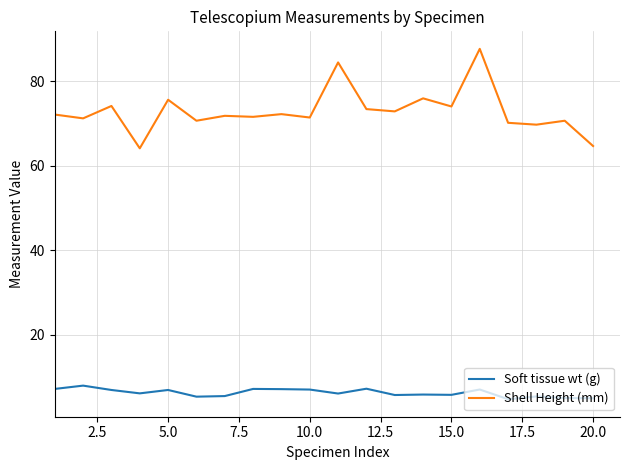

Which series has the largest total across all categories?

Shell Height (mm)